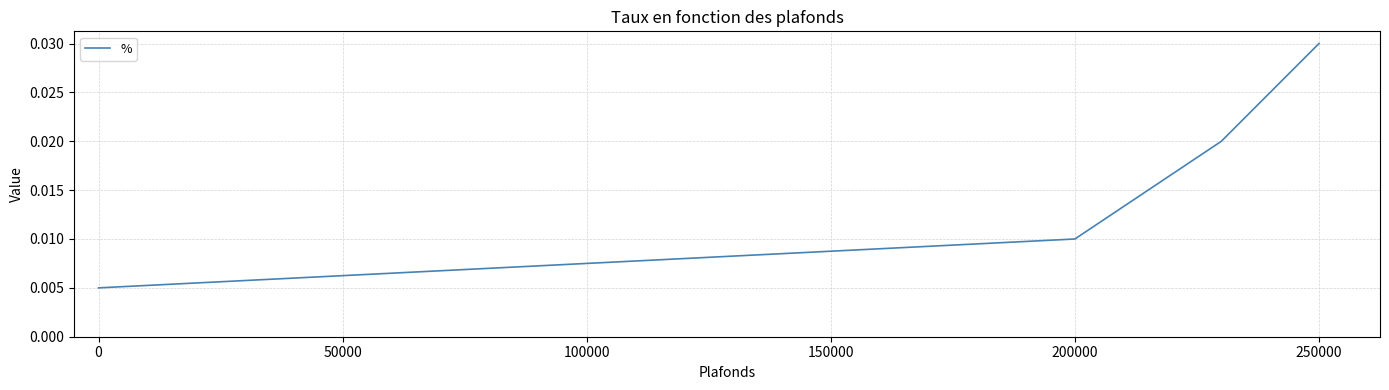

How many categories are shown in the chart?

6